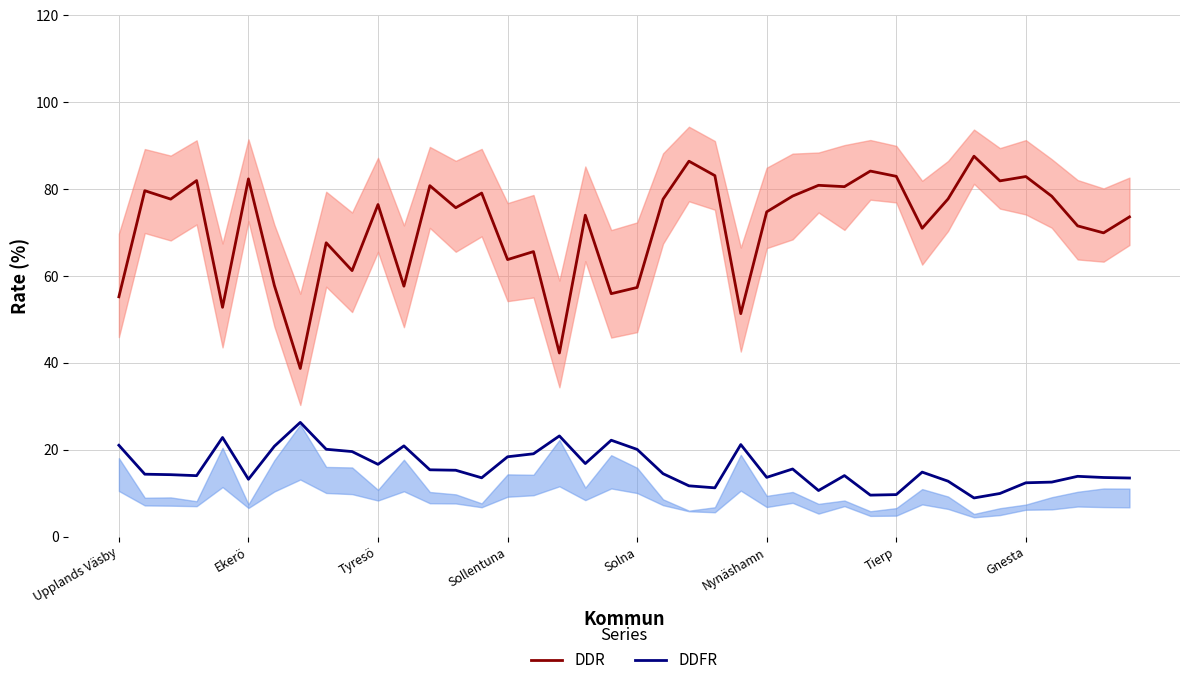

At which category does the chart reach its peak across all series?

33